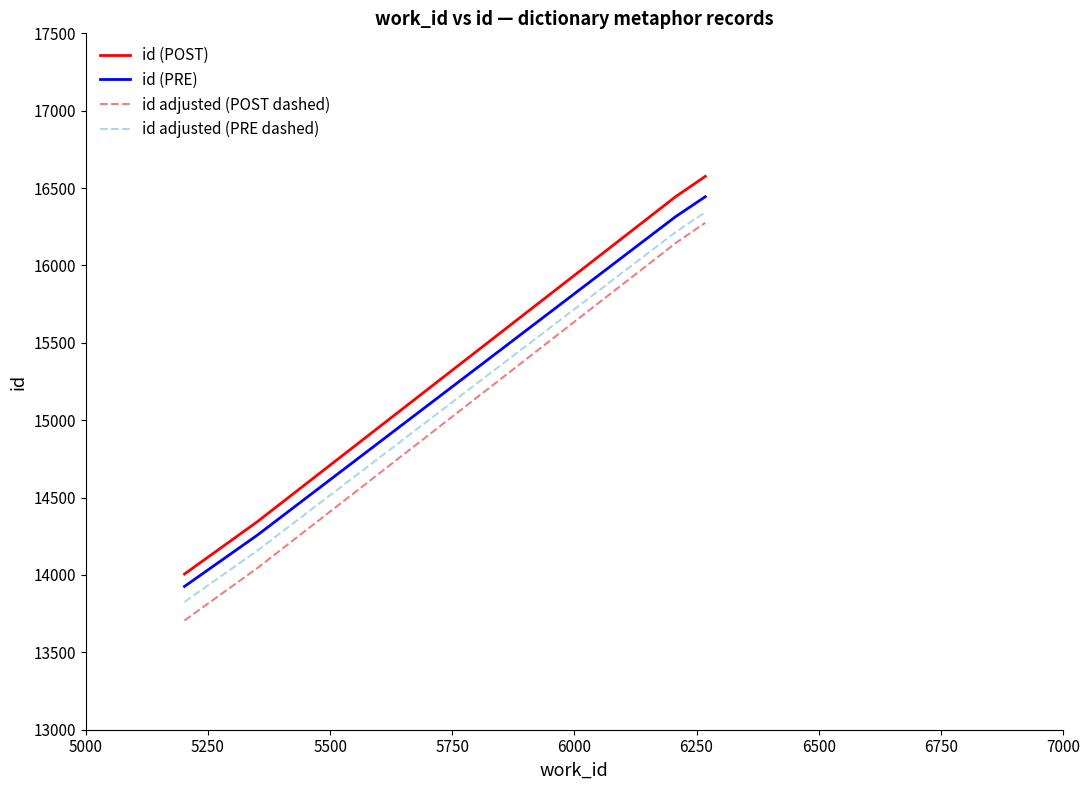

True or false: id (PRE) and id (POST) cross at least once.

False